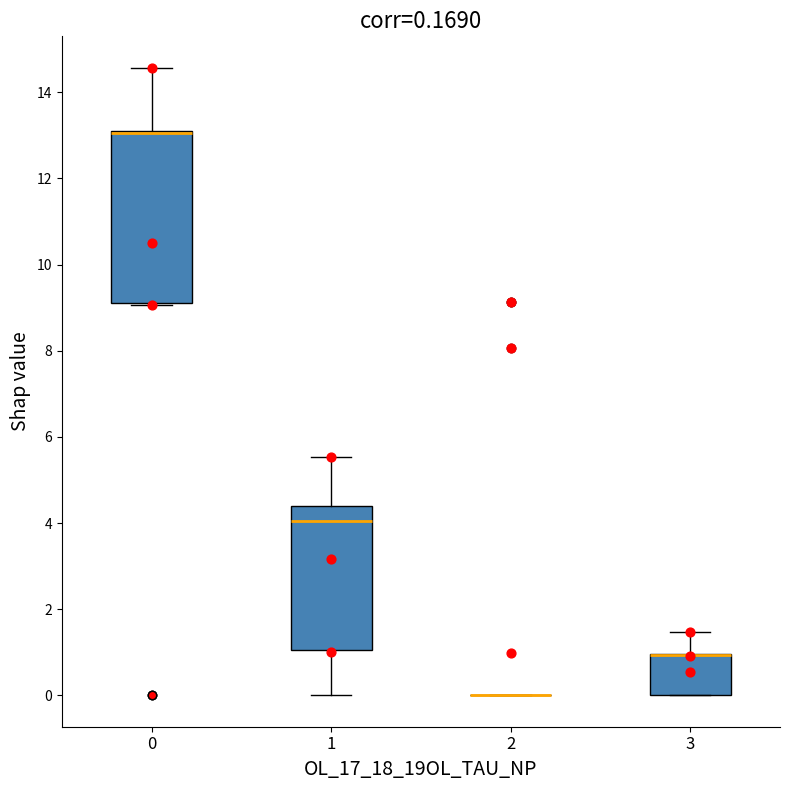

Comparing the boxes themselves (not the whiskers), which one is the tallest?

0